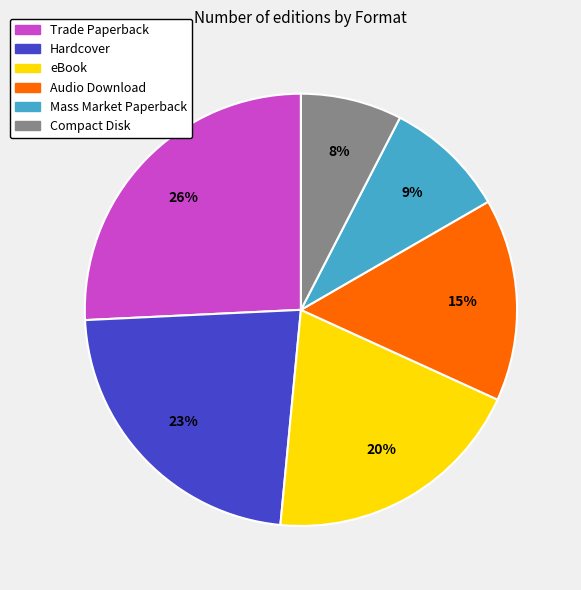

To the nearest percent, what is the difference between the largest and smallest slice percentages?

18%